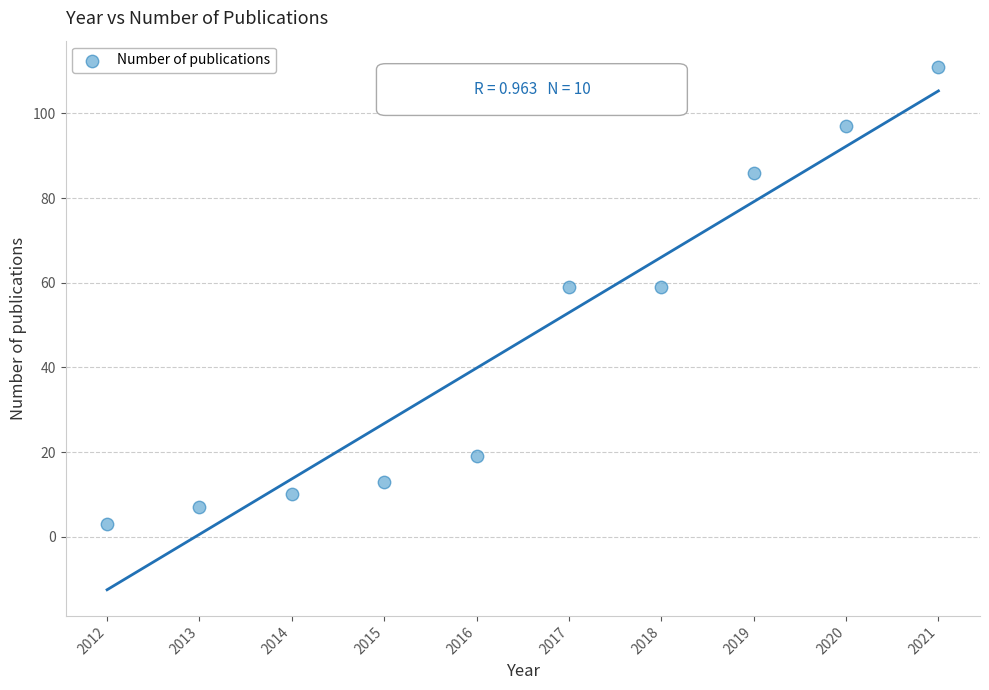

What is the range of Y values (max minus min)?

108